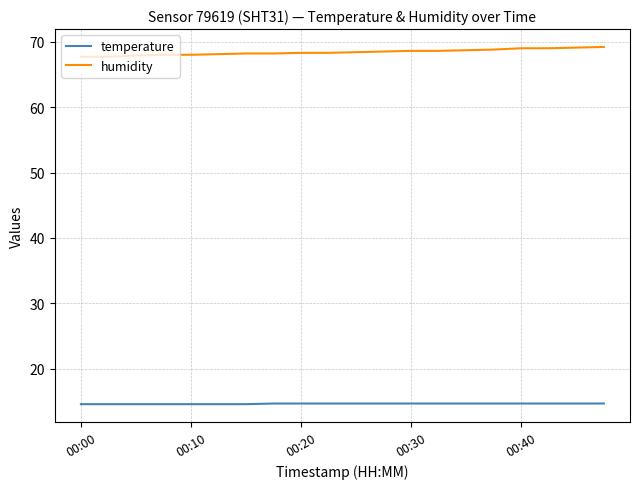

Rank the series by their maximum value, from highest to lowest.

humidity, temperature